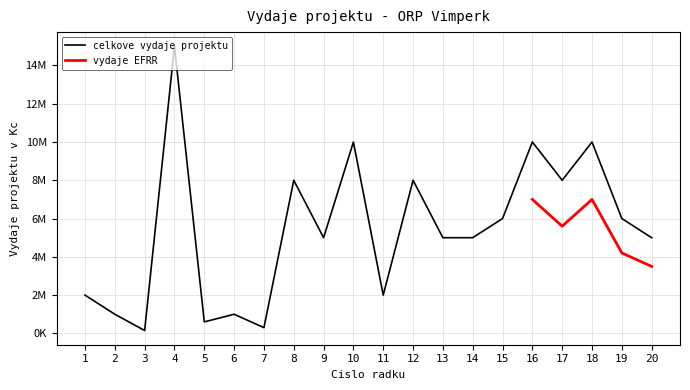

What is the average value?

5402500